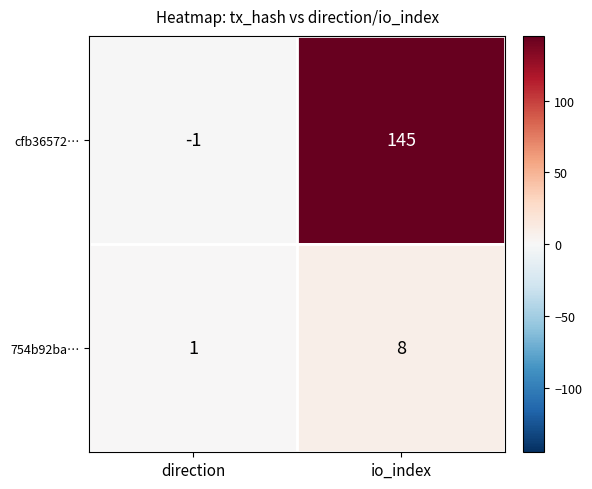

What is the sum of all 754b92ba… values?

9